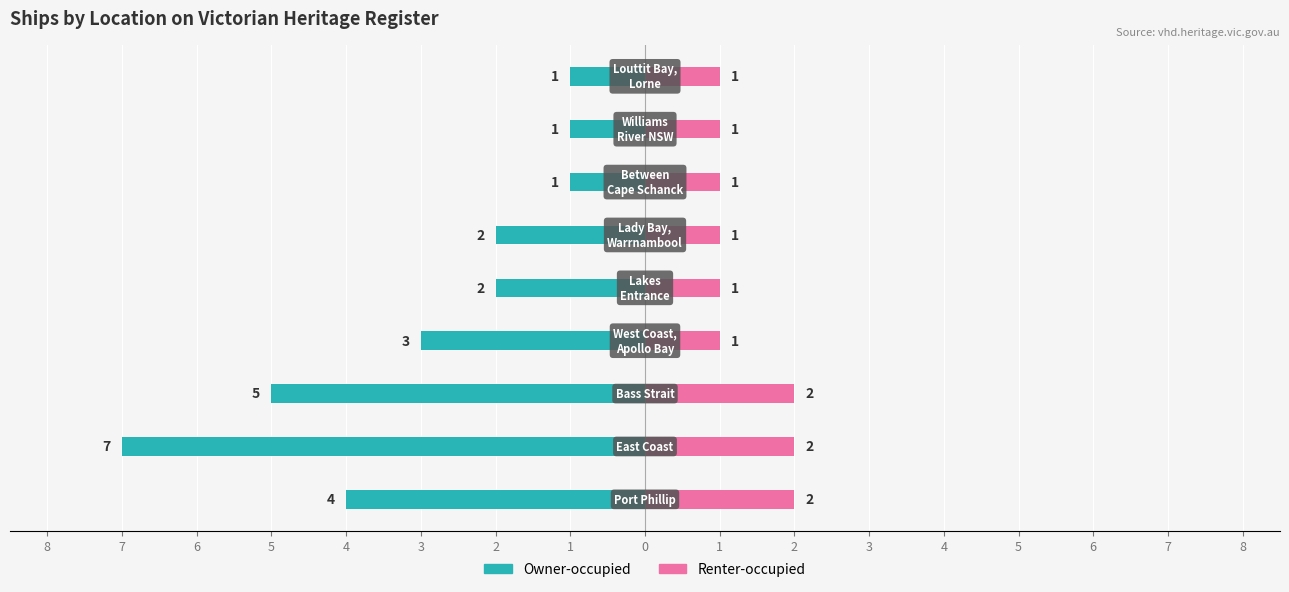

How many data points in Renter-occupied are above 1?

3